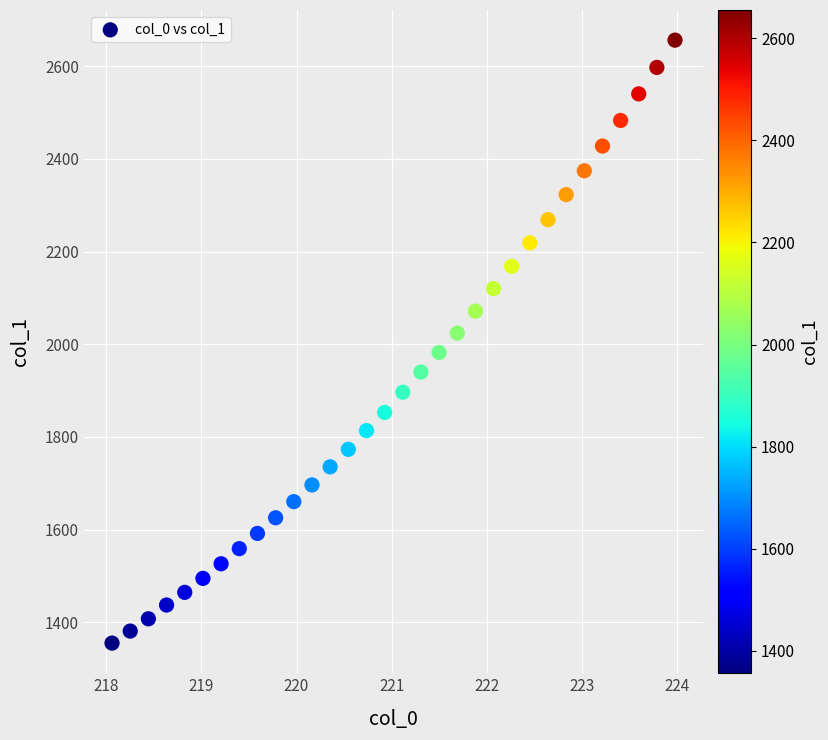

What is the range of Y values (max minus min)?

1300.4